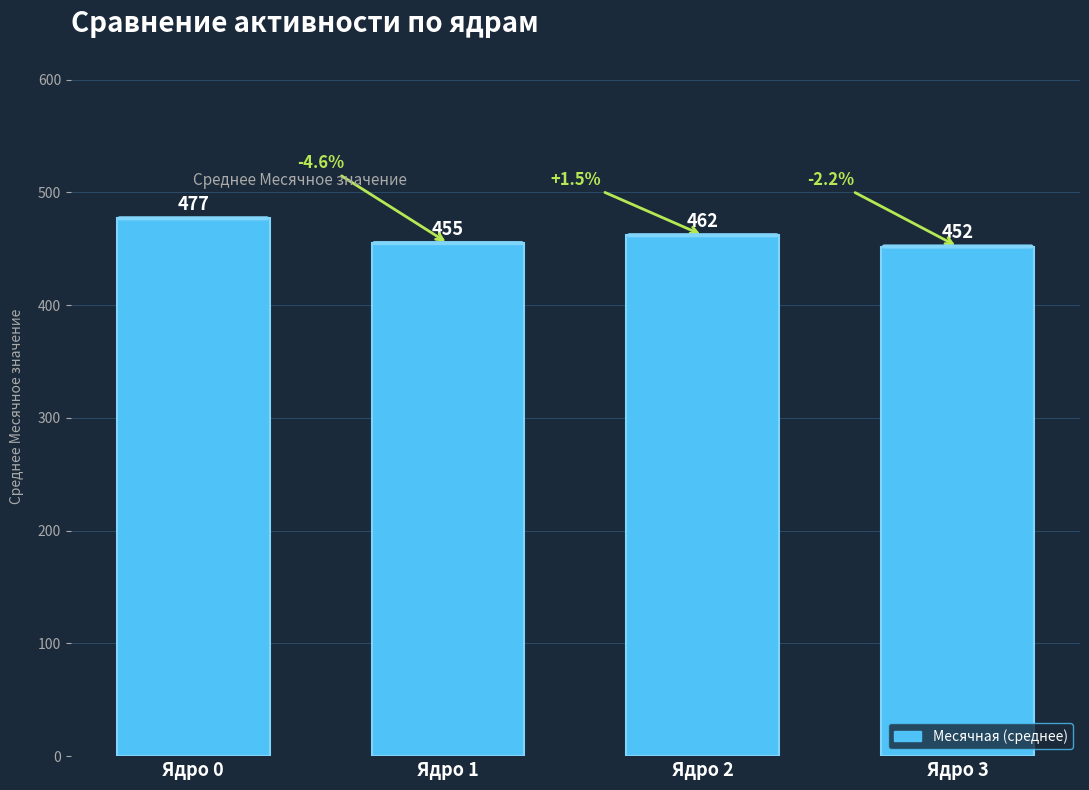

The value at Ядро 2 is 462. True or false?

True